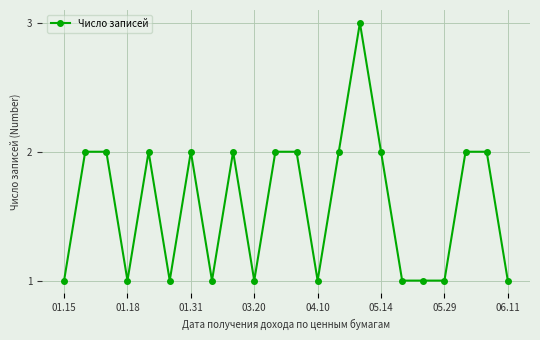

True or false: there are more than 1 points higher than both neighbors.

True